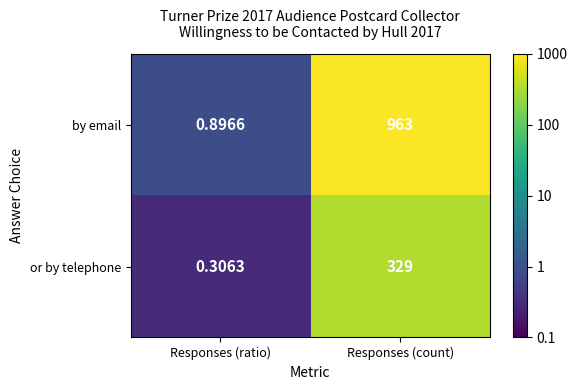

At which label is or by telephone closest to 164?

Responses (ratio)